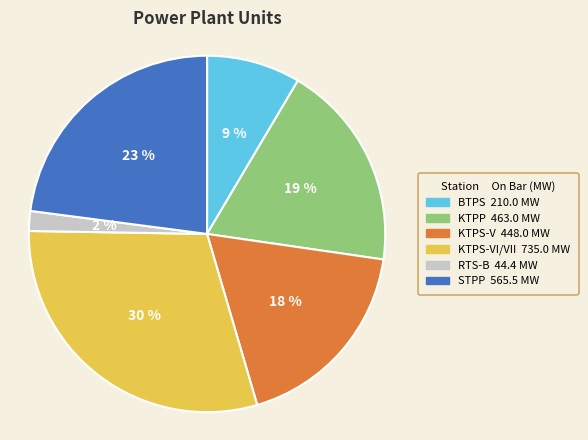

Is there a majority slice in this chart?

No